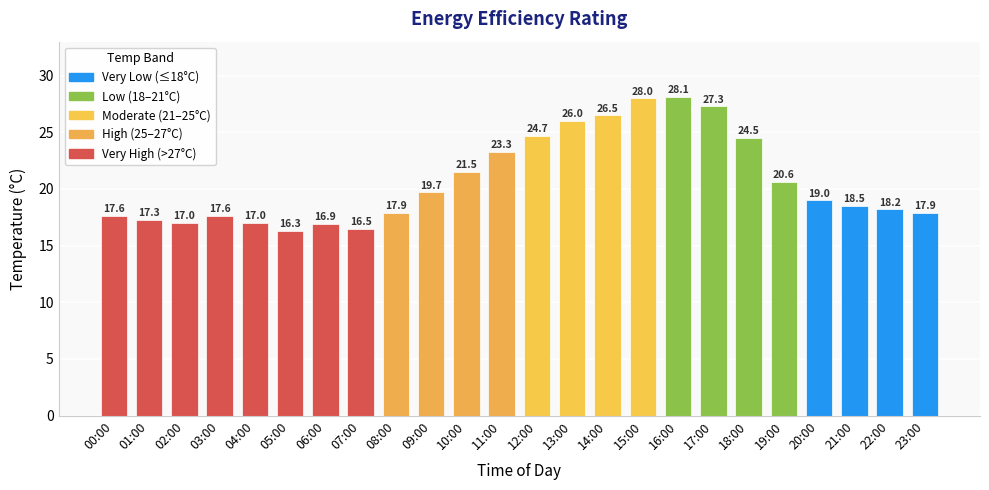

How many data points are less than 19?

12